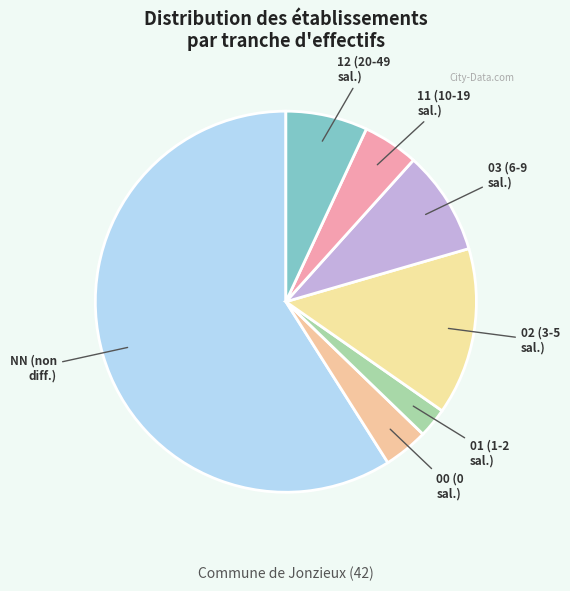

The 03 slice represents 9% of the pie. True or false?

True